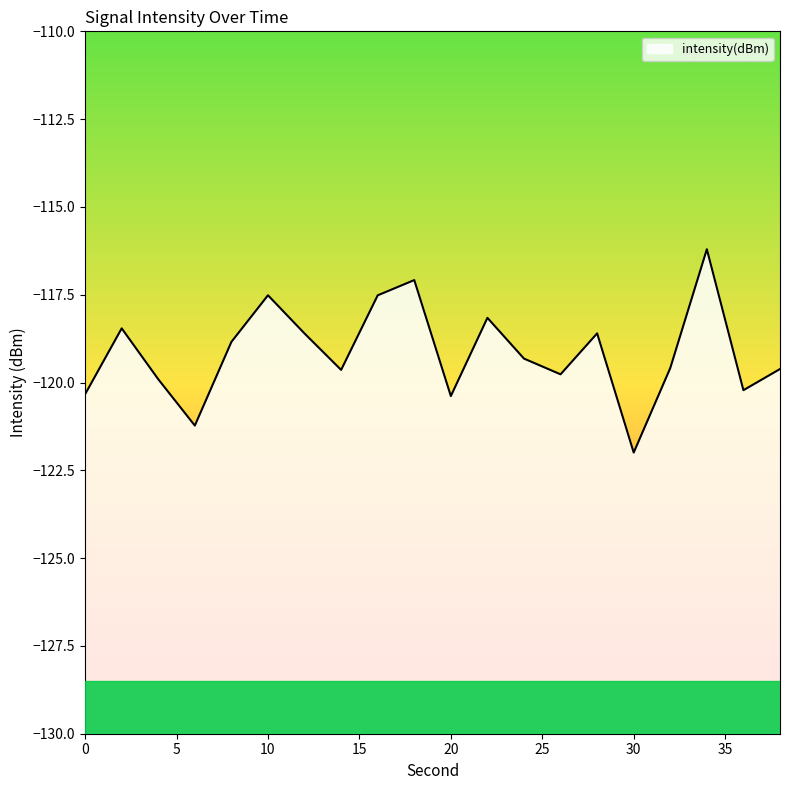

Reading left to right, what are all the values shown in this chart?

-120.3	-118.5	-119.9	-121.2	-118.8	-117.5	-118.6	-119.6	-117.5	-117.1	-120.4	-118.2	-119.3	-119.8	-118.6	-122.0	-119.6	-116.2	-120.2	-119.6